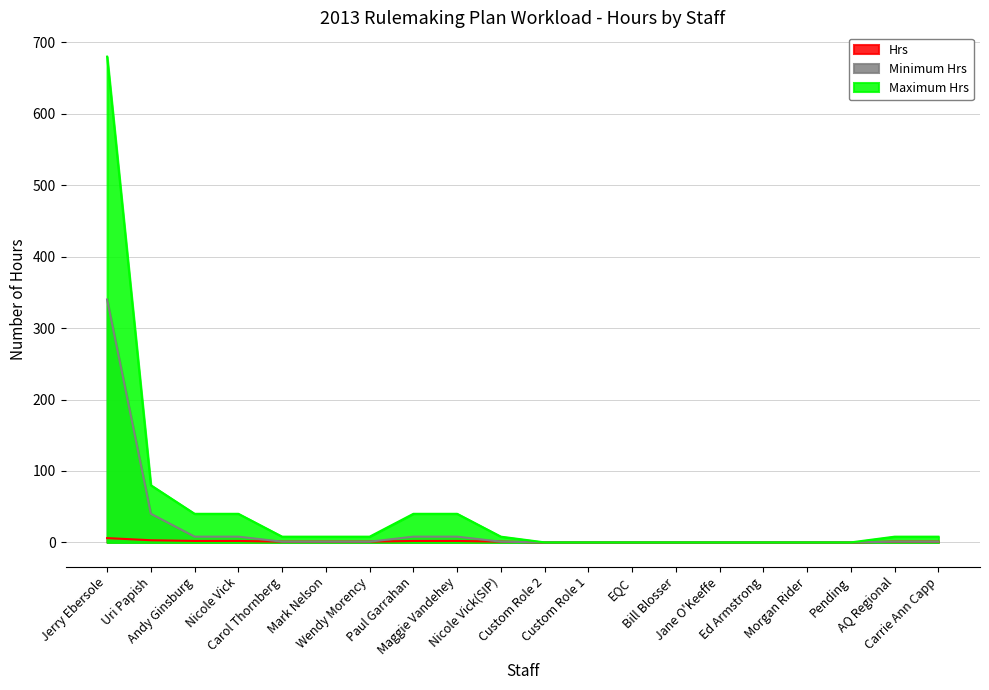

True or false: Minimum Hrs and Maximum Hrs cross at least once.

False